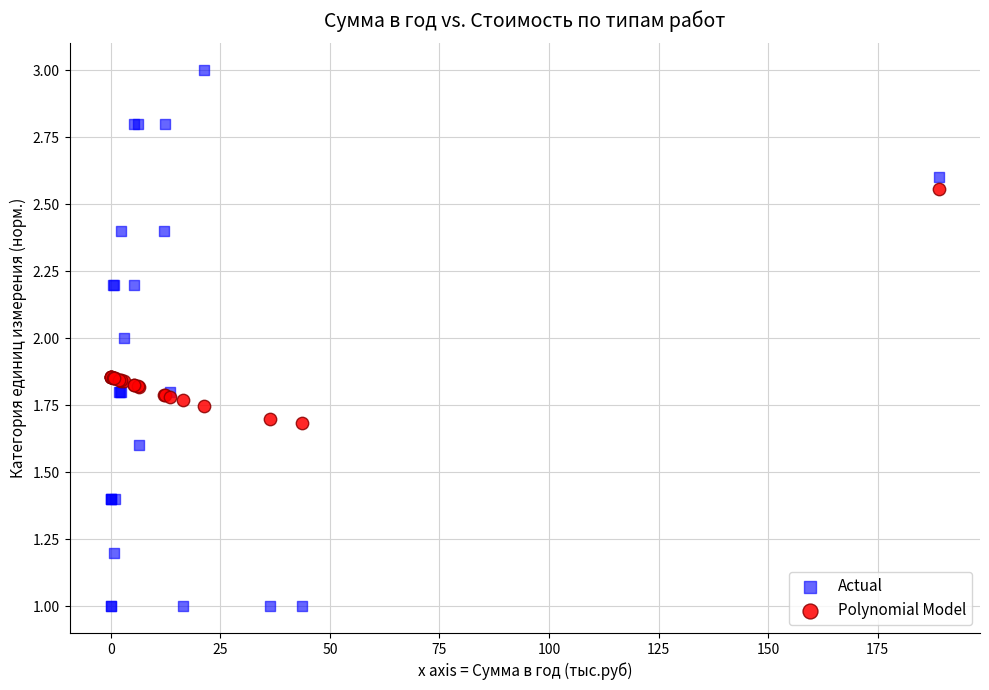

What are all the series names shown in the legend?

Actual, Polynomial Model